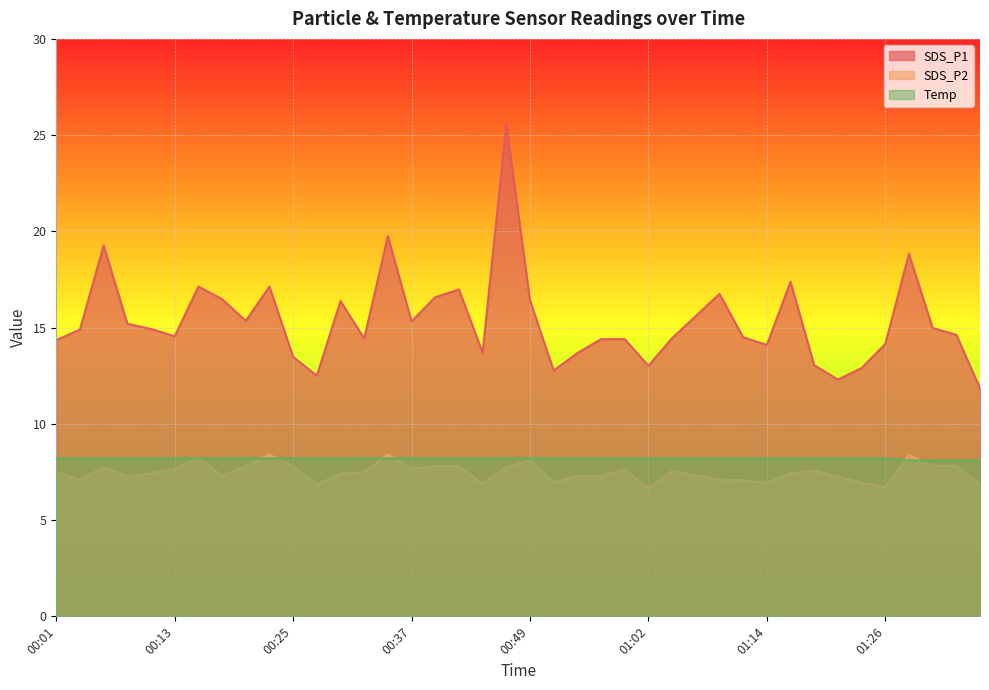

What is the highest value of the SDS_P2 series?

8.4